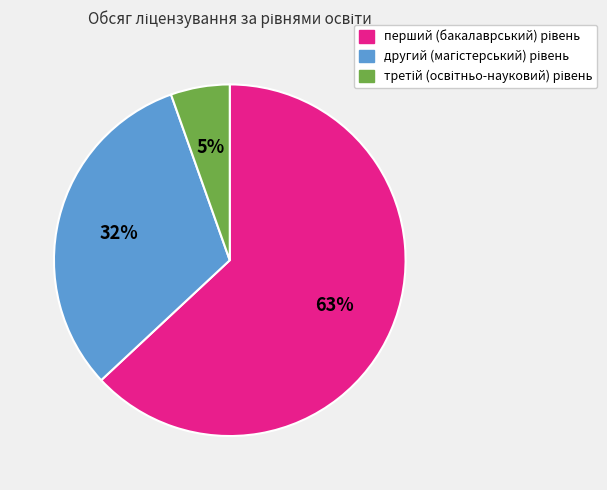

Is there a majority slice in this chart?

Yes